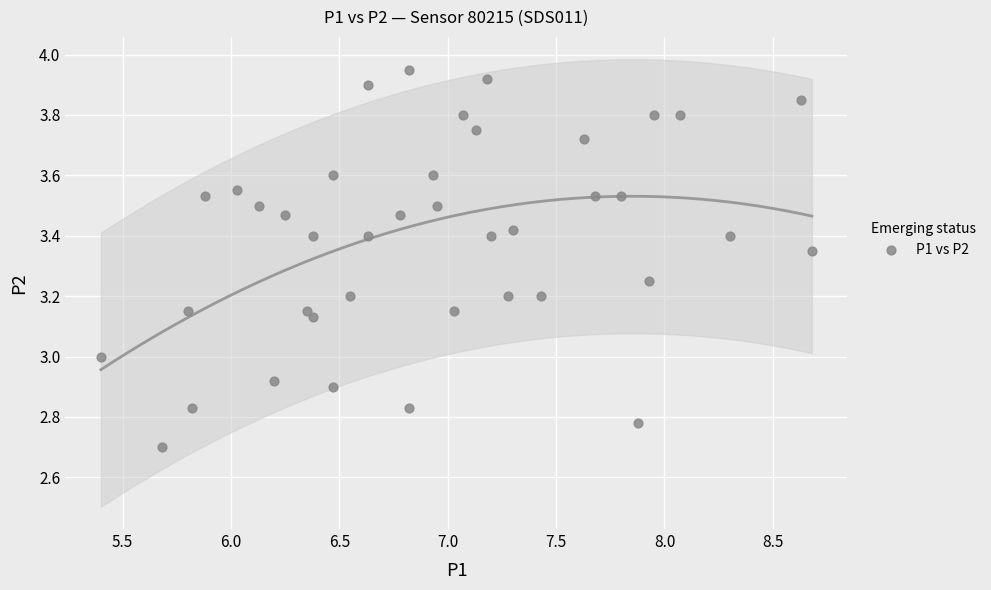

What is the range of X values (max minus min)?

3.3